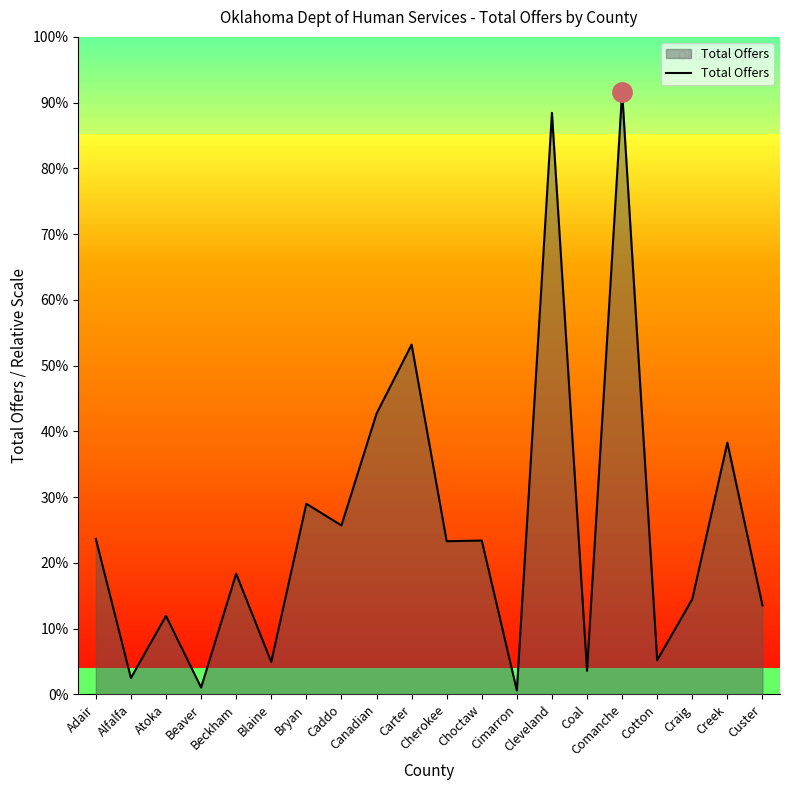

Count the number of categories in the chart.

20